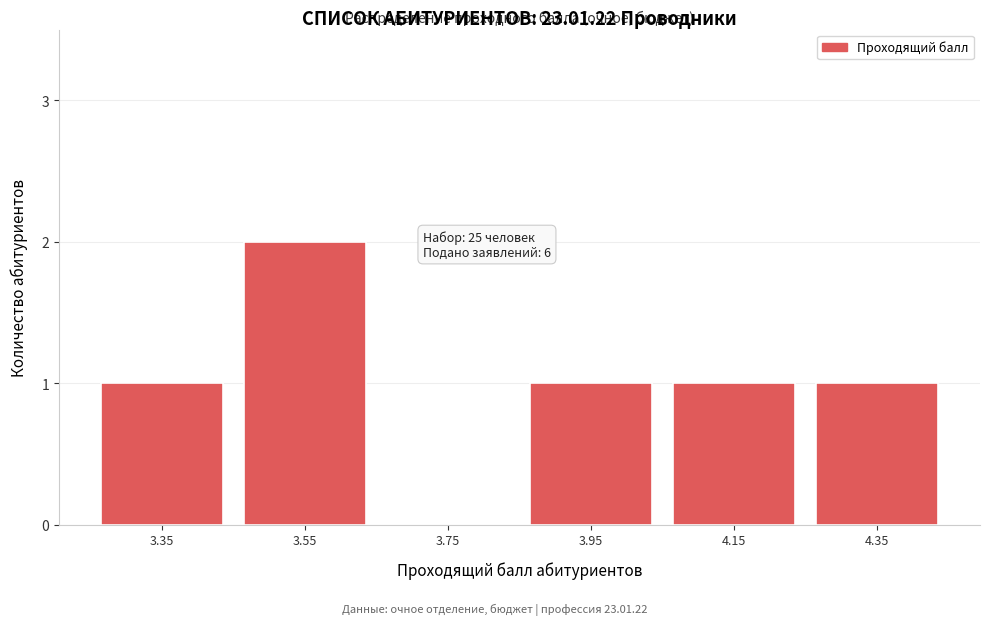

Which category has the highest value across all series?

3.55